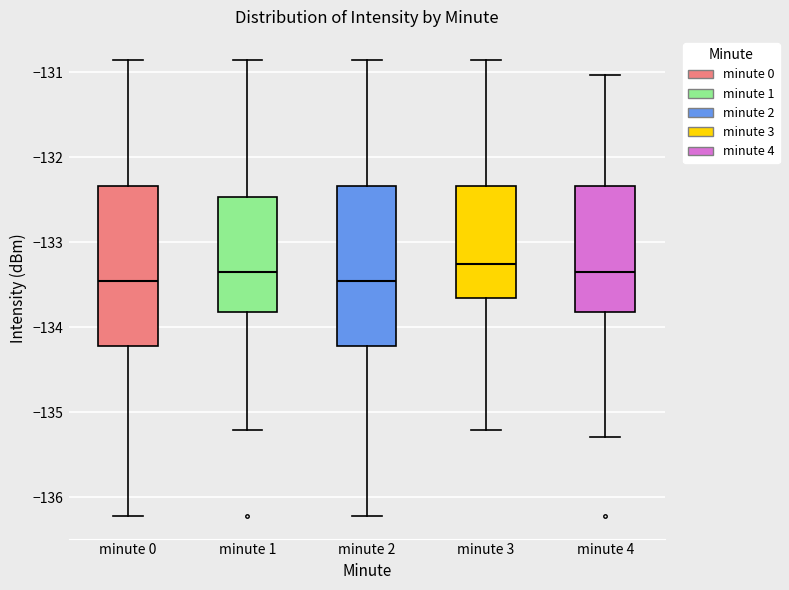

Reading left to right, transcribe this box plot: for each box, give where its median line is, the range the box spans, and where its two whiskers end, as read against the y-axis. The values are not printed on the chart, so give them approximately, as read against the axis.

minute 0: median -133.5, box -134.2 to -132.3, whiskers -136.2 to -130.9
minute 1: median -133.3, box -133.8 to -132.5, whiskers -135.2 to -130.9
minute 2: median -133.5, box -134.2 to -132.3, whiskers -136.2 to -130.9
minute 3: median -133.3, box -133.7 to -132.3, whiskers -135.2 to -130.9
minute 4: median -133.3, box -133.8 to -132.3, whiskers -135.3 to -131.0